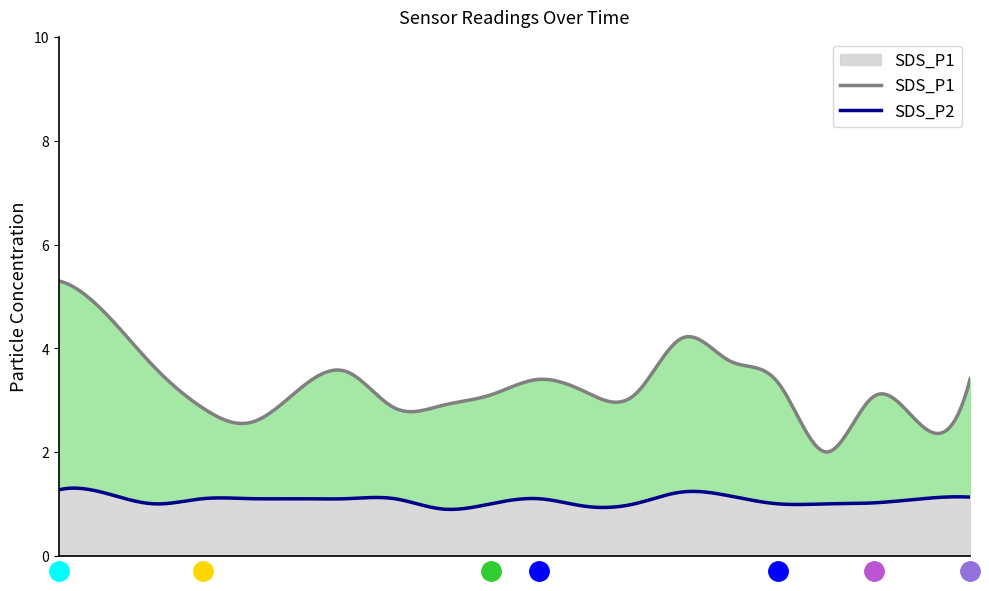

What is the smallest value displayed?

0.9